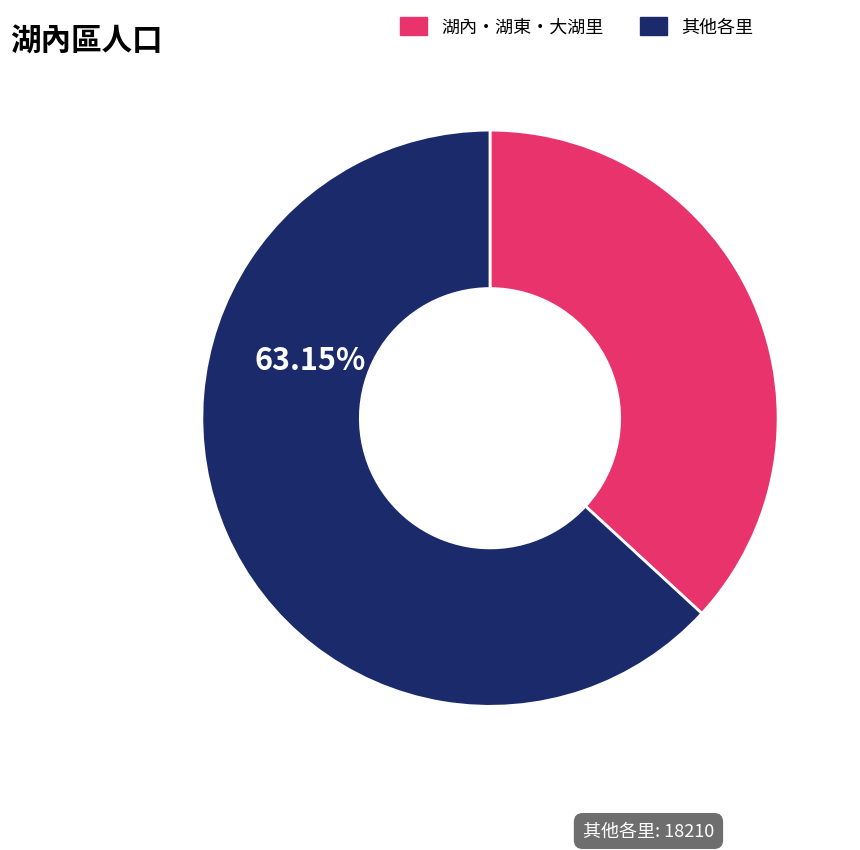

Combined, do 湖內・湖東・大湖里 and 其他各里 account for over 50%?

Yes